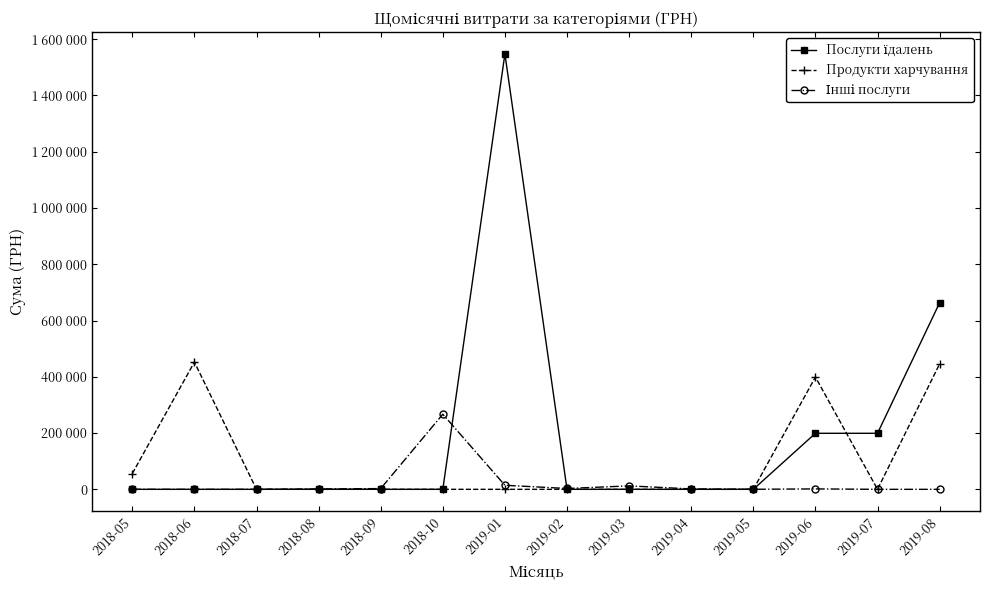

Rank the categories by Продукти харчування value from highest to lowest.

2018-06, 2019-08, 2019-06, 2018-05, 2018-08, 2018-07, 2018-09, 2018-10, 2019-01, 2019-02, 2019-03, 2019-04, 2019-05, 2019-07